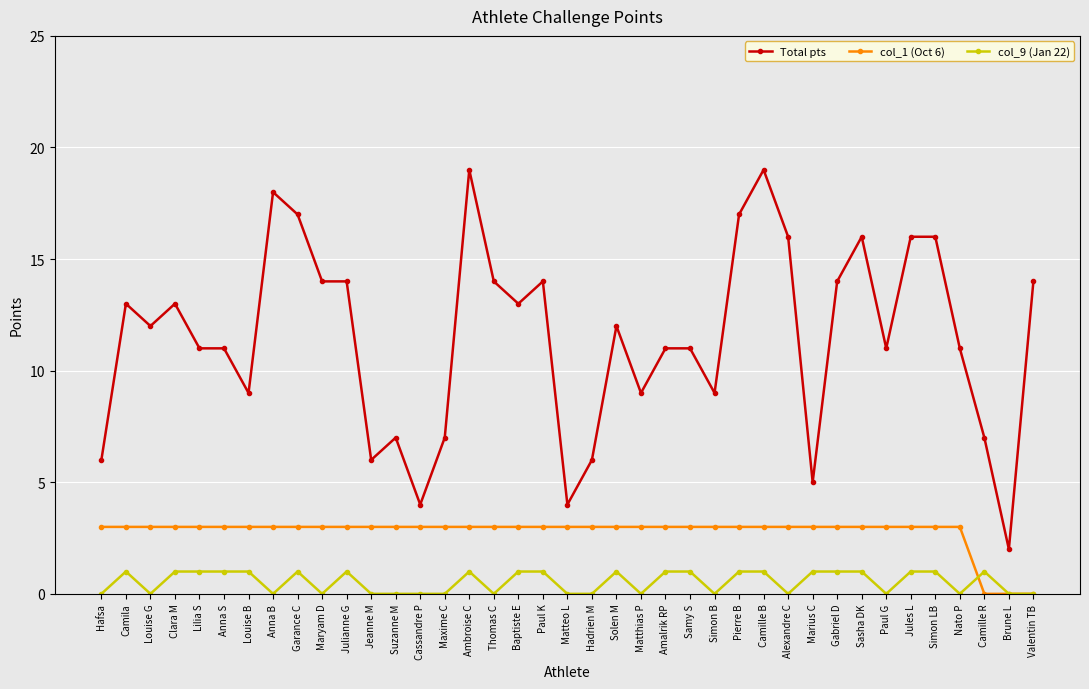

Read the Total pts value at Anna S.

11